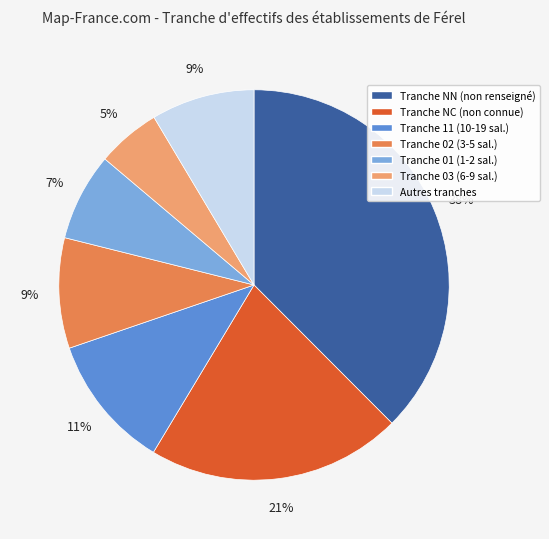

The Tranche 11 (10-19 sal.) slice represents 1% of the pie. True or false?

False